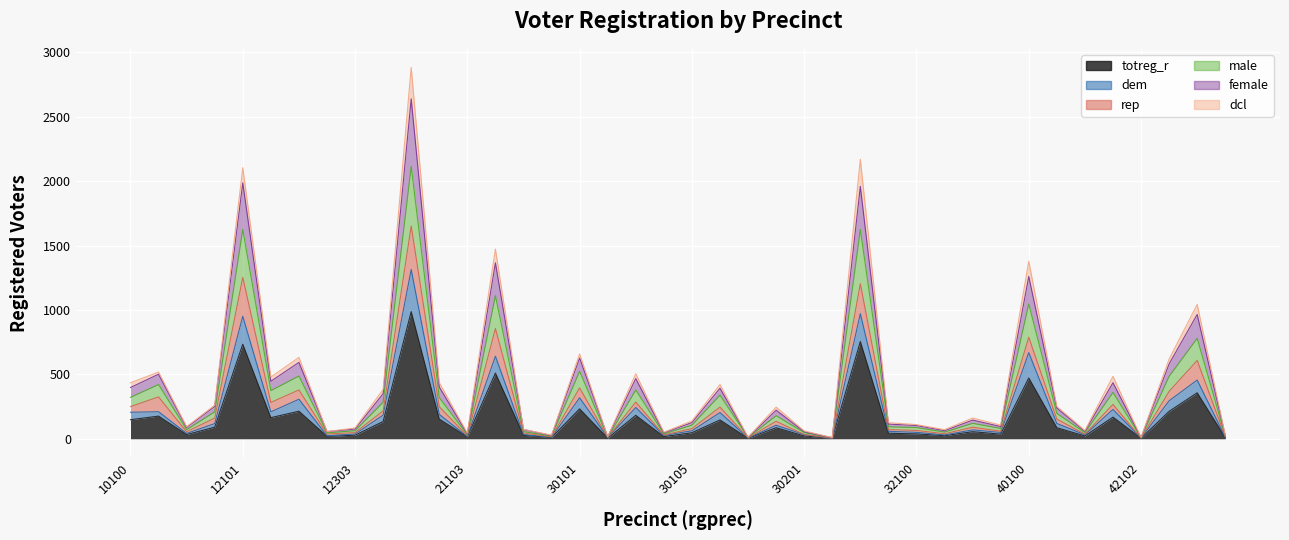

In totreg_r, how many points are lower than both neighbors (excluding endpoints)?

13